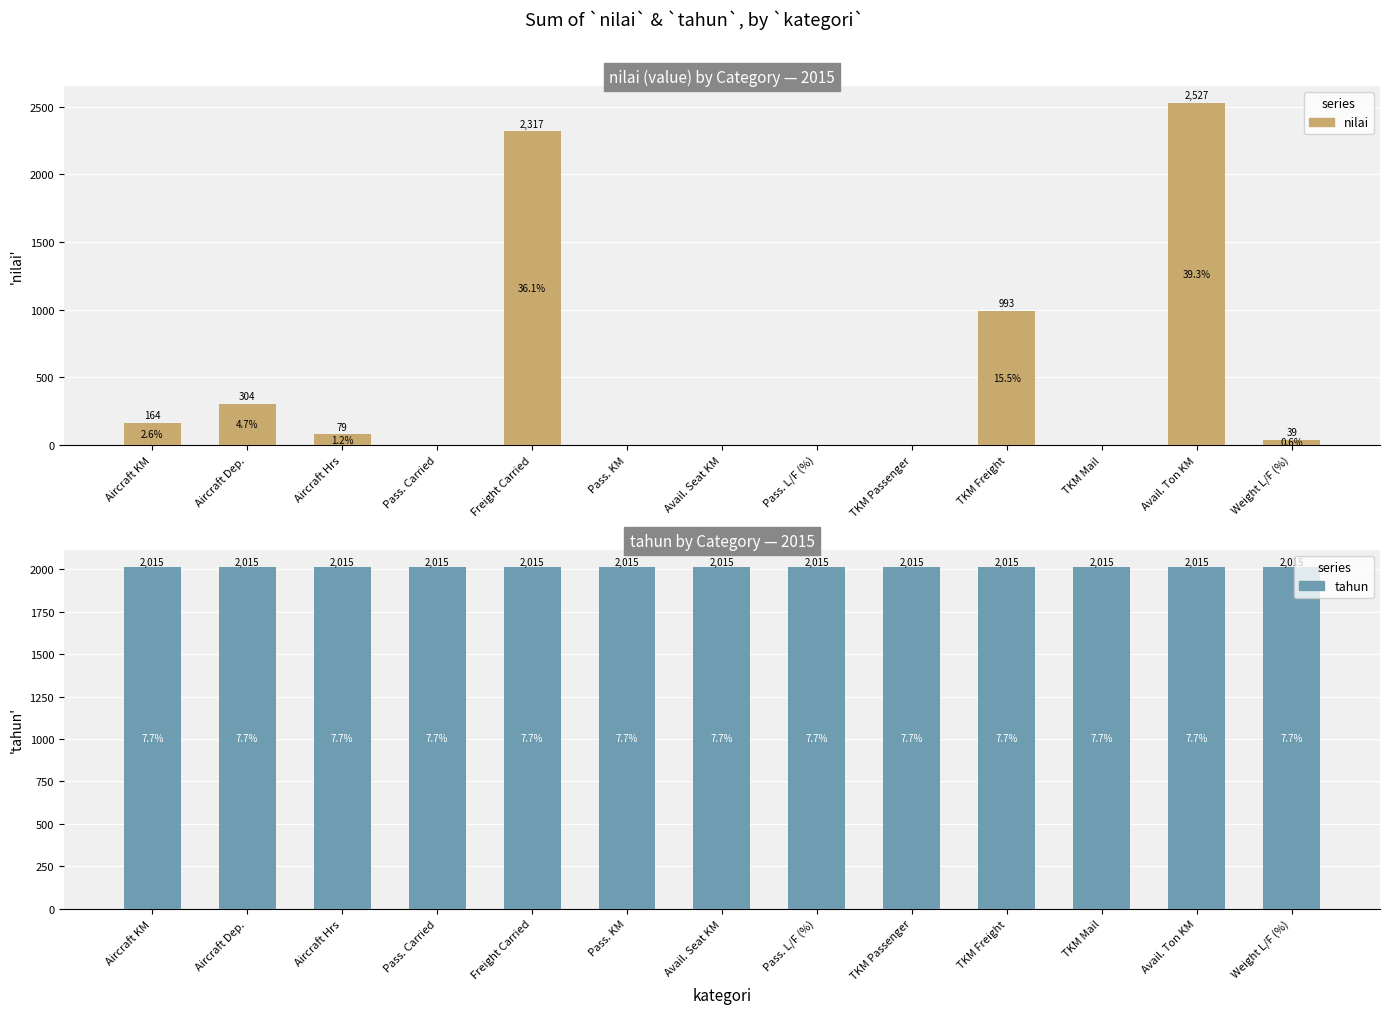

Between Avail. Seat KM and Avail. Ton KM, which is larger?

Avail. Ton KM